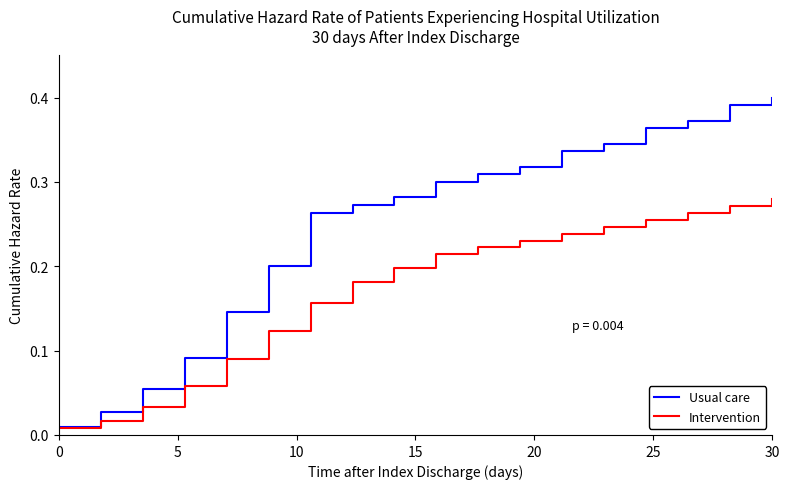

What is the sum of all Intervention values?

3.1